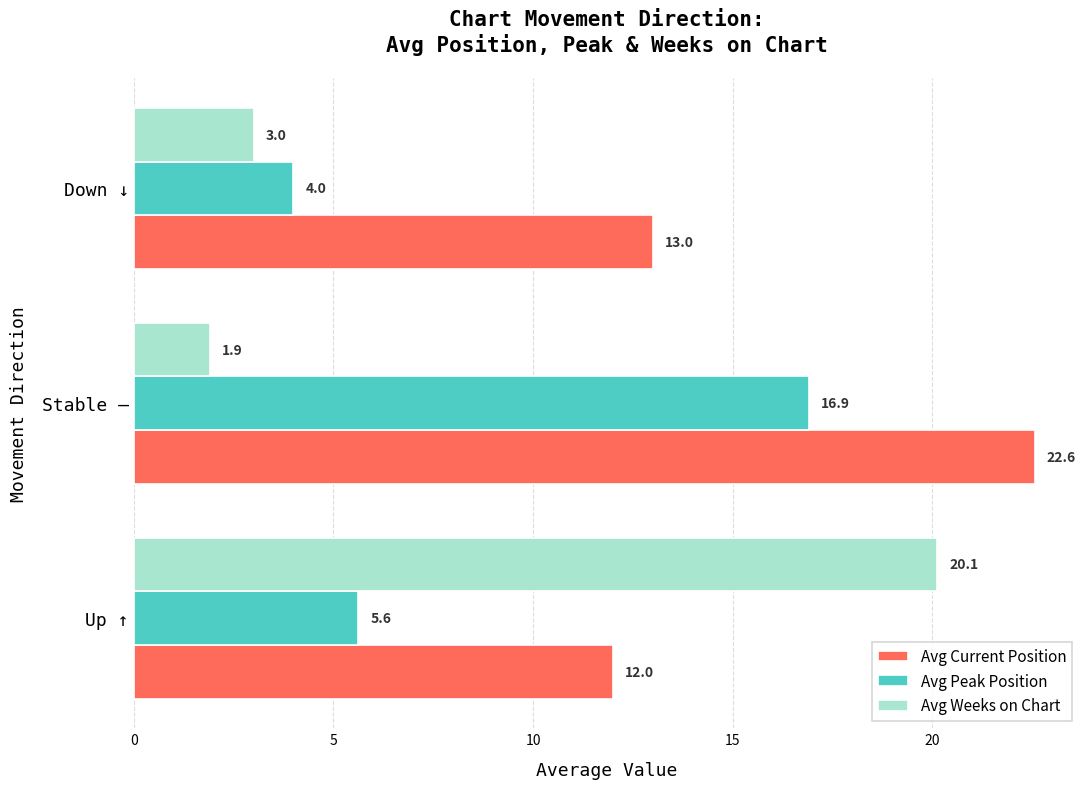

The value of Avg Current Position at Up ↑ is 7.3. True or false?

False